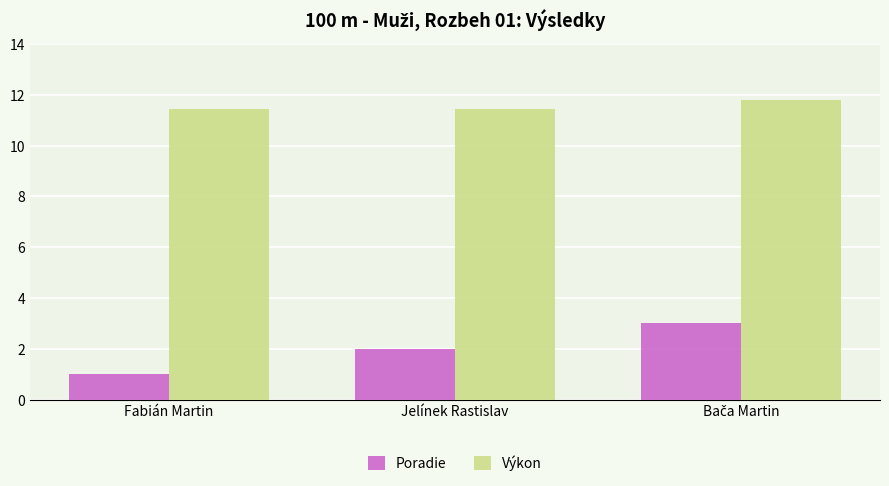

What is the minimum value for Poradie?

1.0